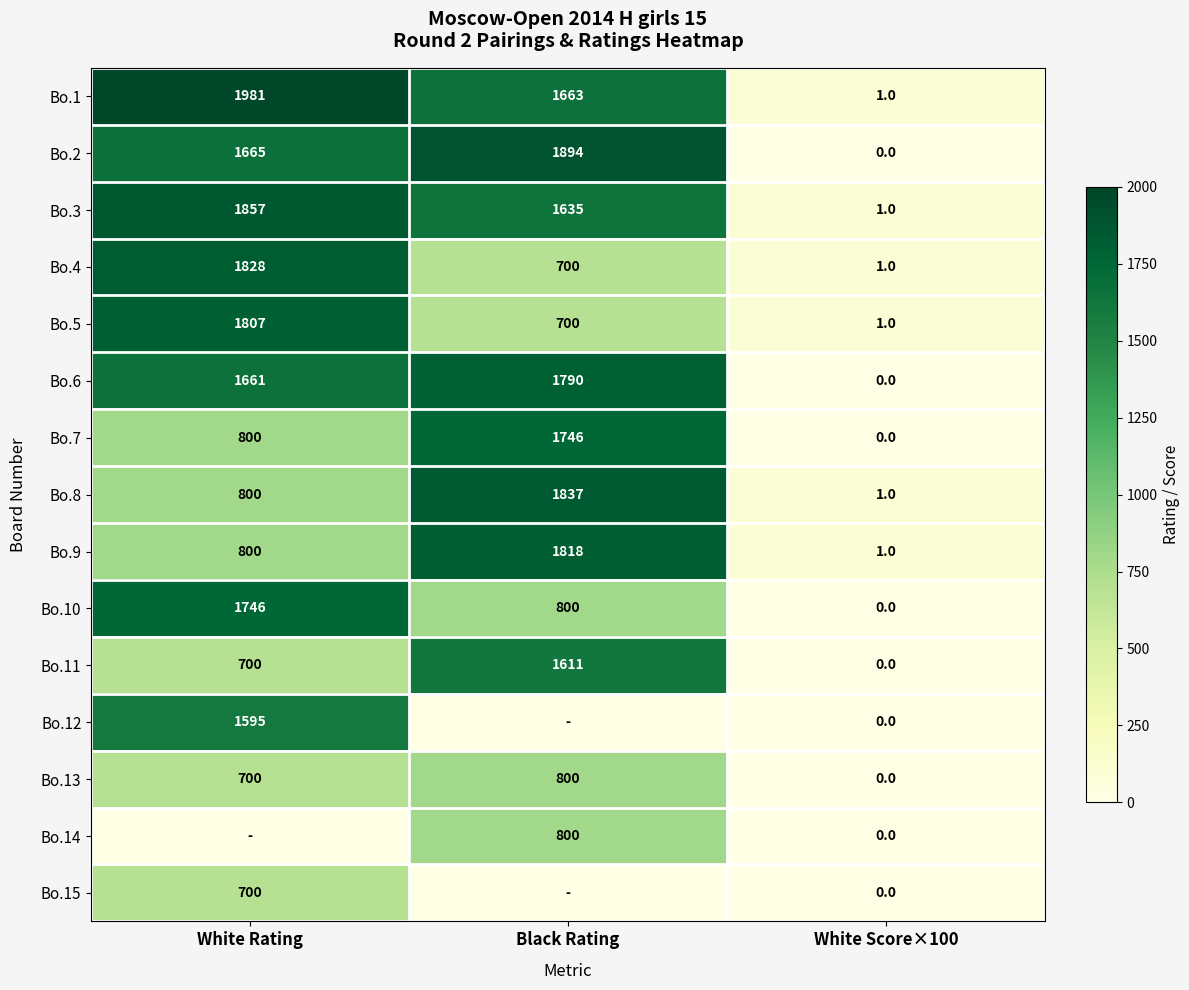

What is the difference between the second highest and minimum values in the Bo.7 series?

800